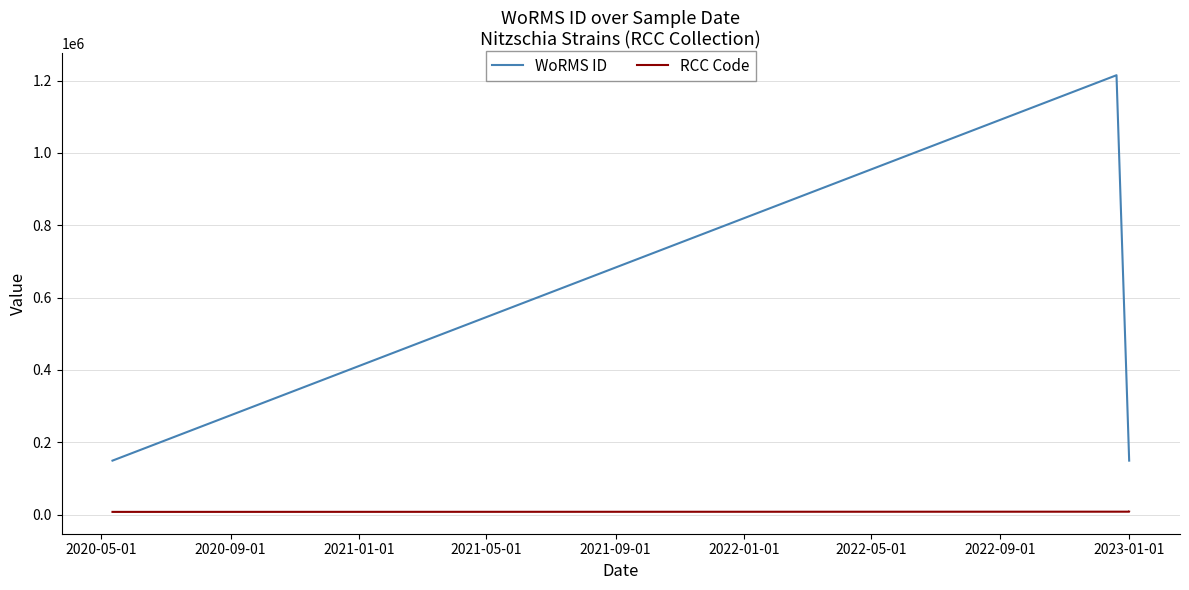

How many lines are shown in the chart?

2